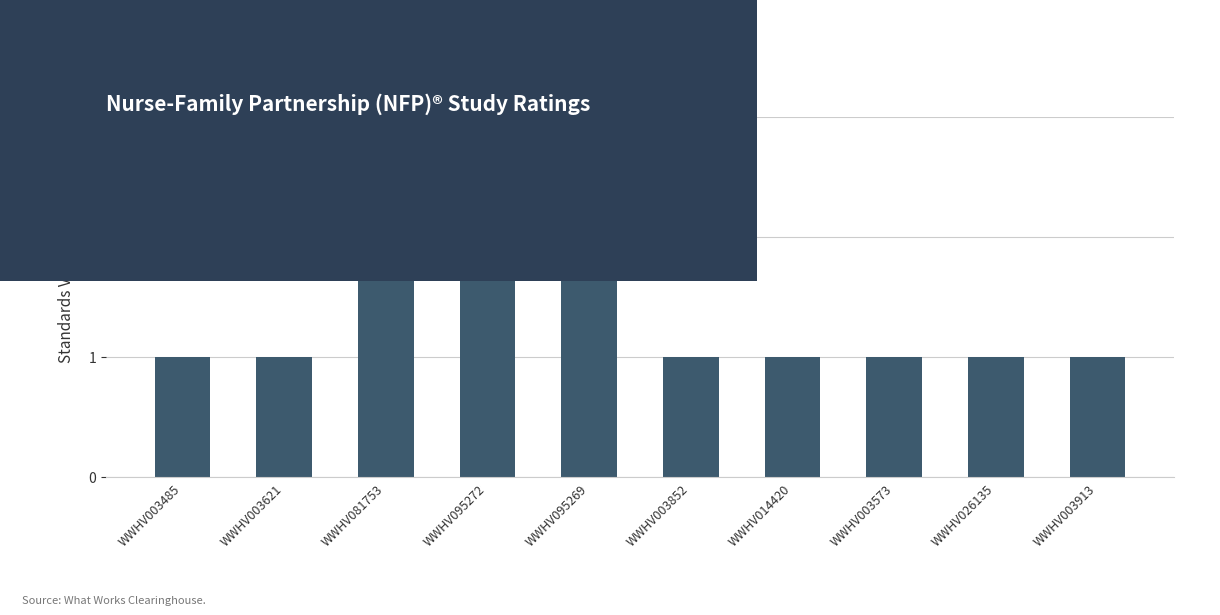

Reading left to right, list all the values displayed in this chart.

WWHV003485=1	WWHV003621=1	WWHV081753=2	WWHV095272=2	WWHV095269=2	WWHV003852=1	WWHV014420=1	WWHV003573=1	WWHV026135=1	WWHV003913=1